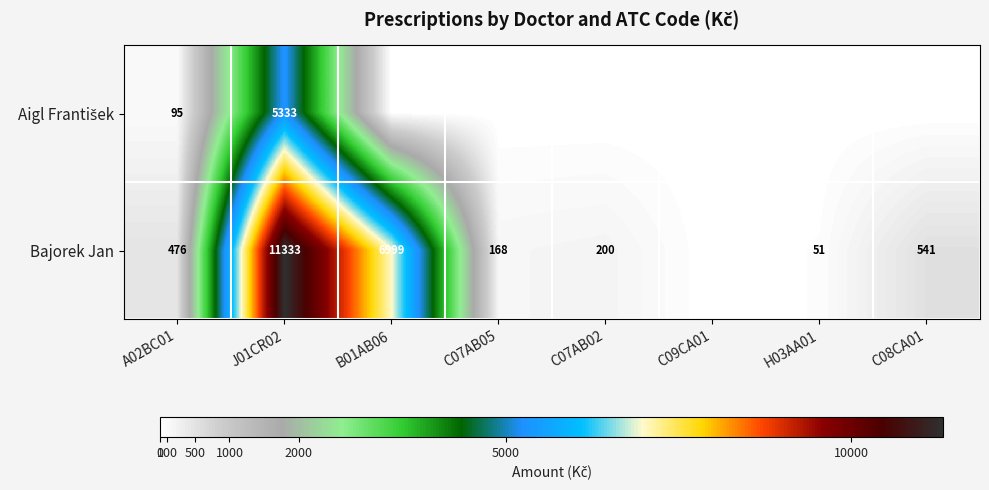

The value of Bajorek Jan at A02BC01 is 476. True or false?

True